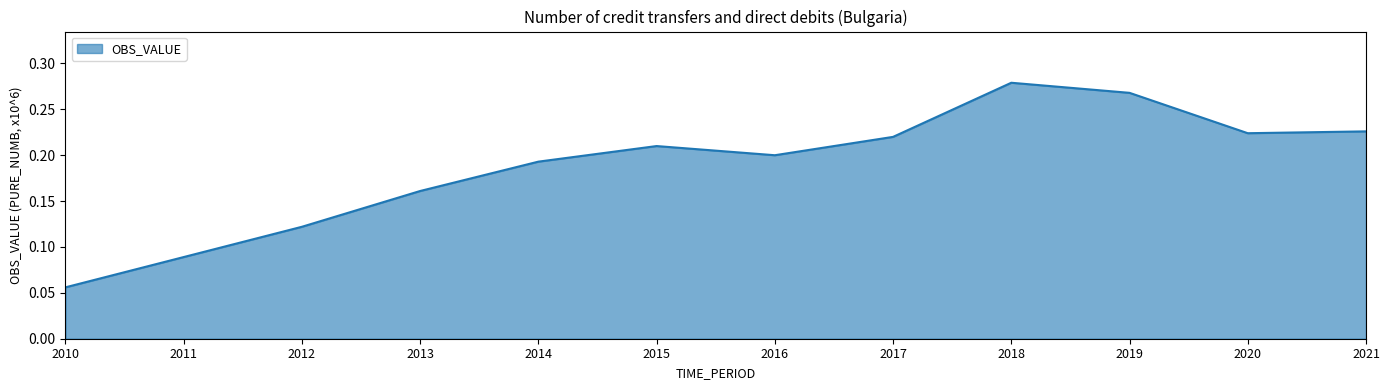

Which category has the lowest value across all series?

2010